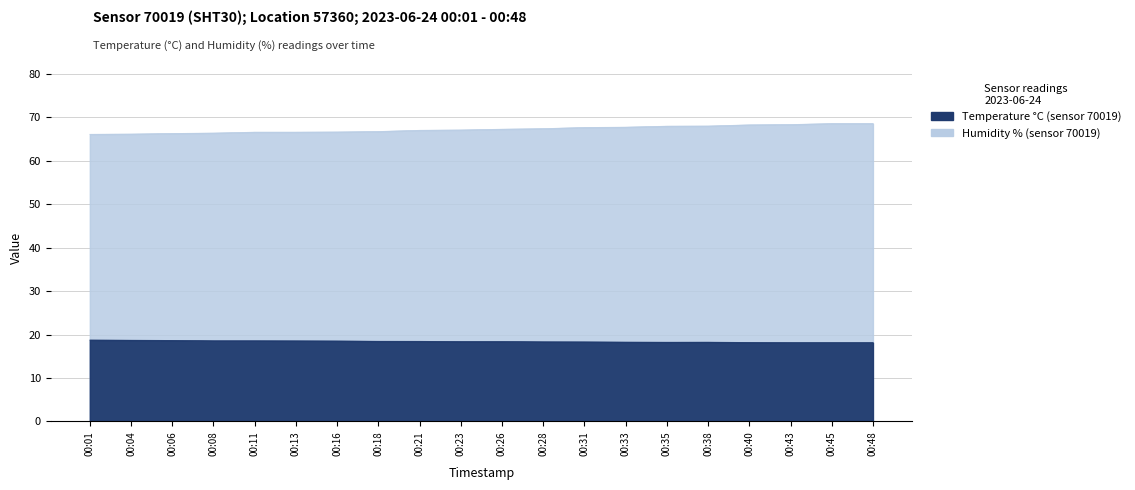

Between 00:04 and 00:21, which series saw the biggest shift?

humidity